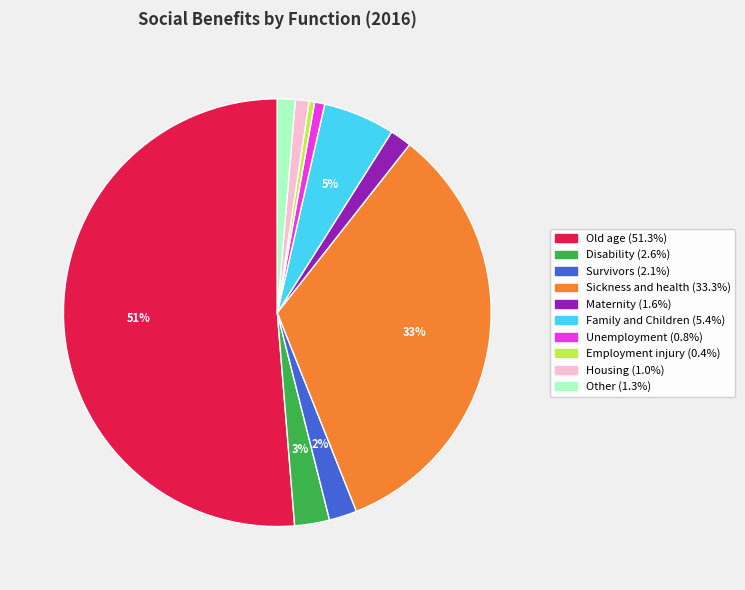

Is the sum of Housing and Survivors greater than half?

No